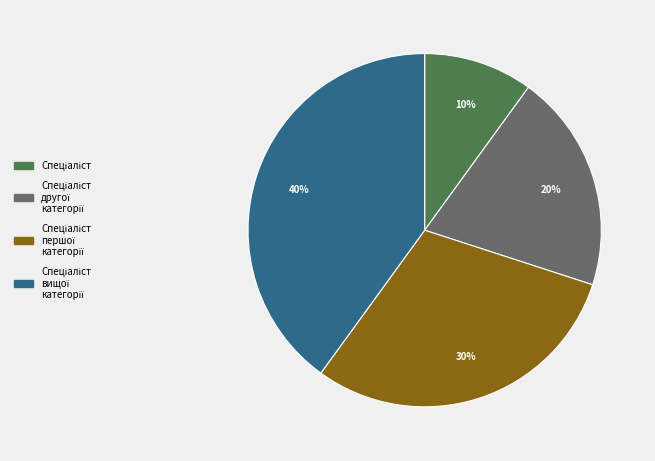

To the nearest percent, what is the average slice percentage?

25%